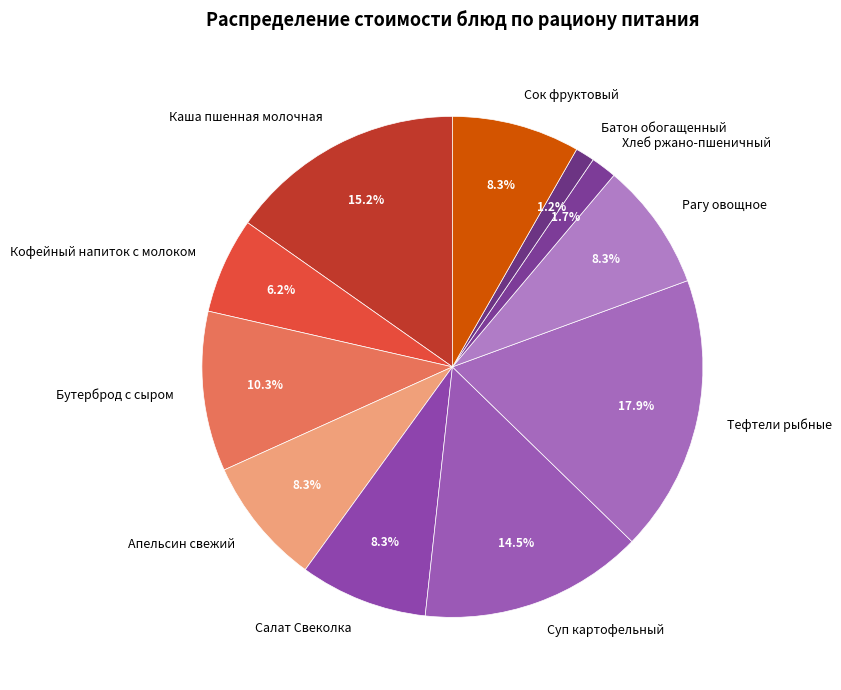

Which slice is the largest?

Тефтели рыбные